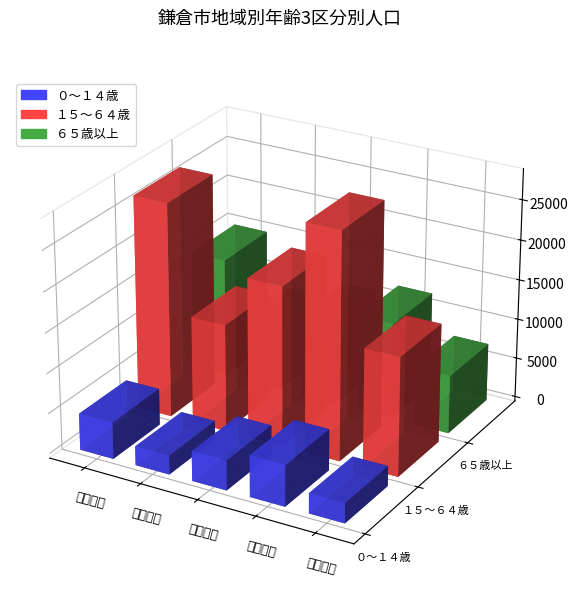

List the series in order of their overall mean, lowest first.

０～１４歳, ６５歳以上, １５～６４歳